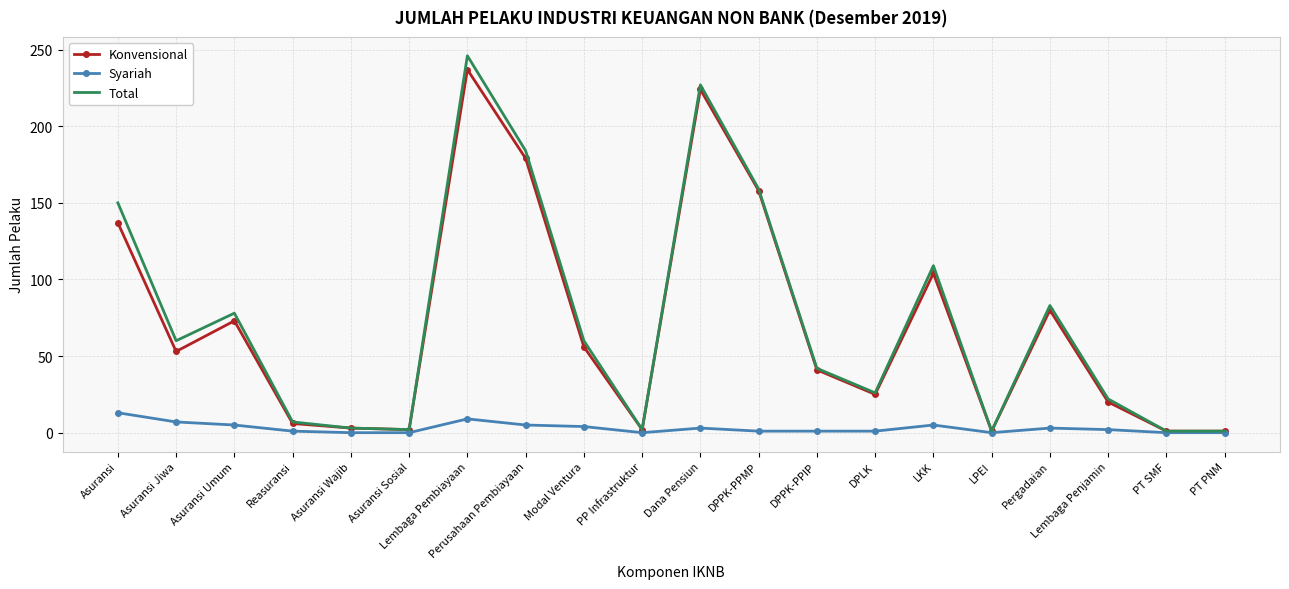

What is the difference between the maximum and minimum values in the Konvensional series?

236